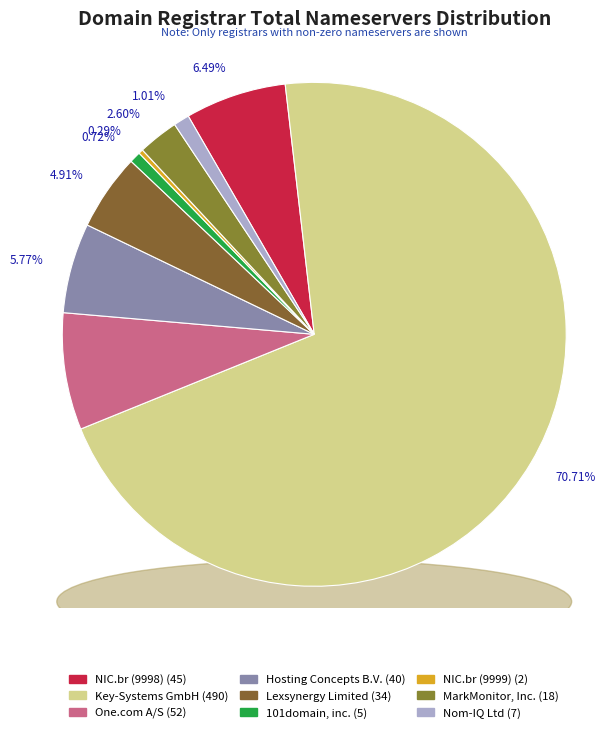

What is the change in value from Hosting Concepts B.V. to 101domain, inc.?

-35